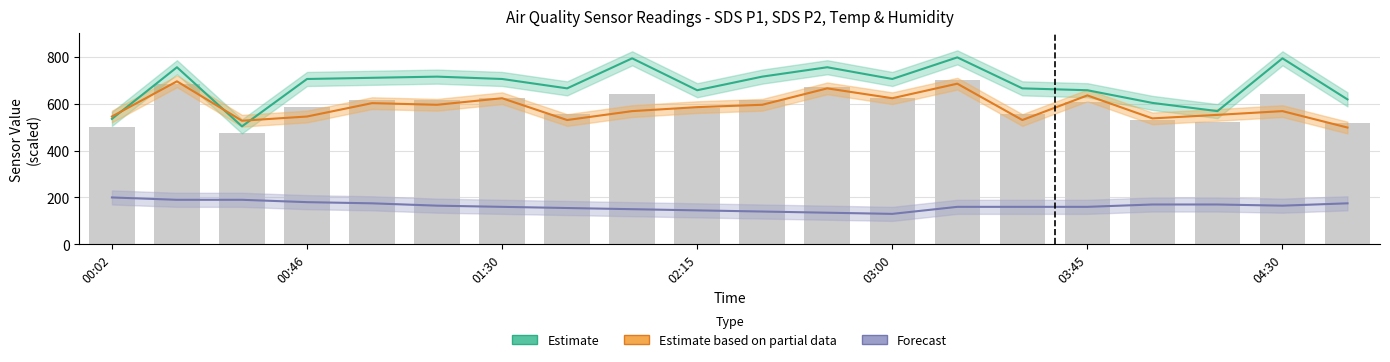

Which series has the largest range (max minus min)?

Estimate